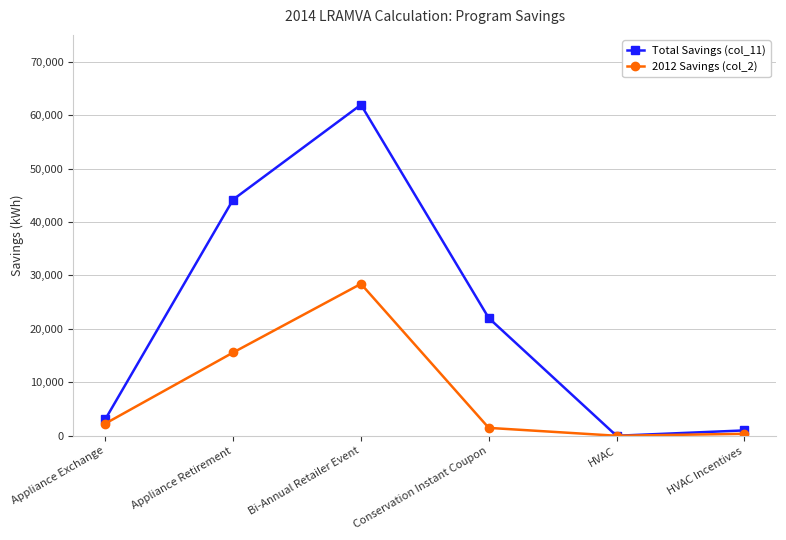

Which series has the largest range (max minus min)?

Total Savings (col_11)